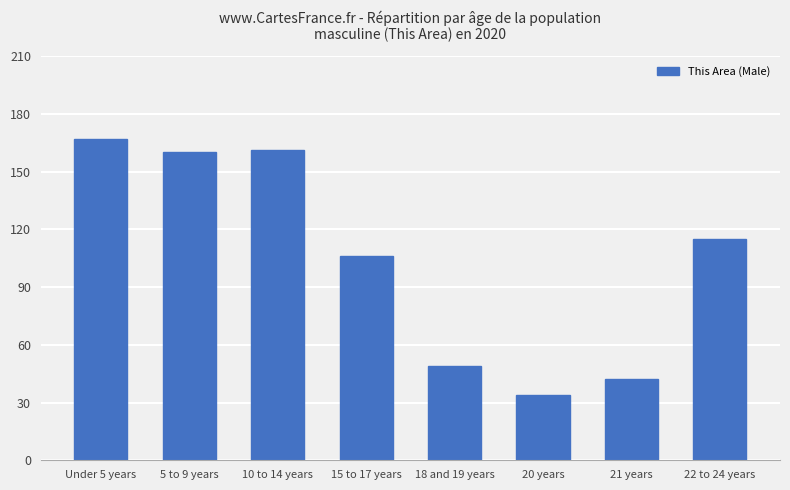

Count the number of data series in this chart.

1